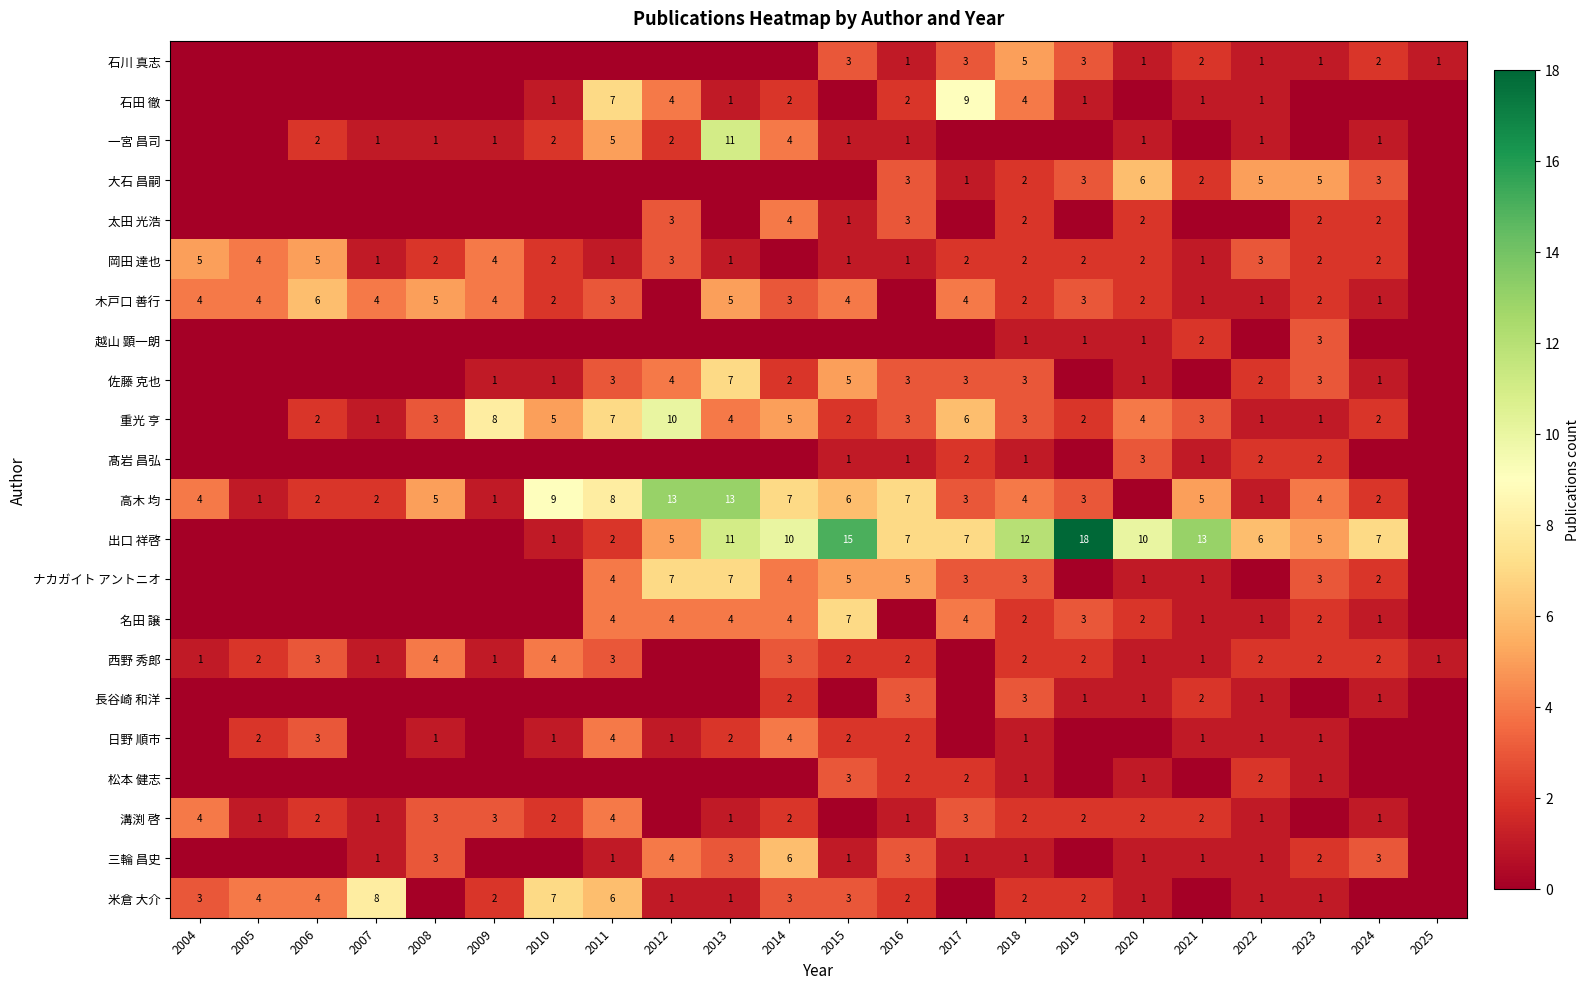

The 岡田 達也 series shows 2 at 2019. True or false?

True